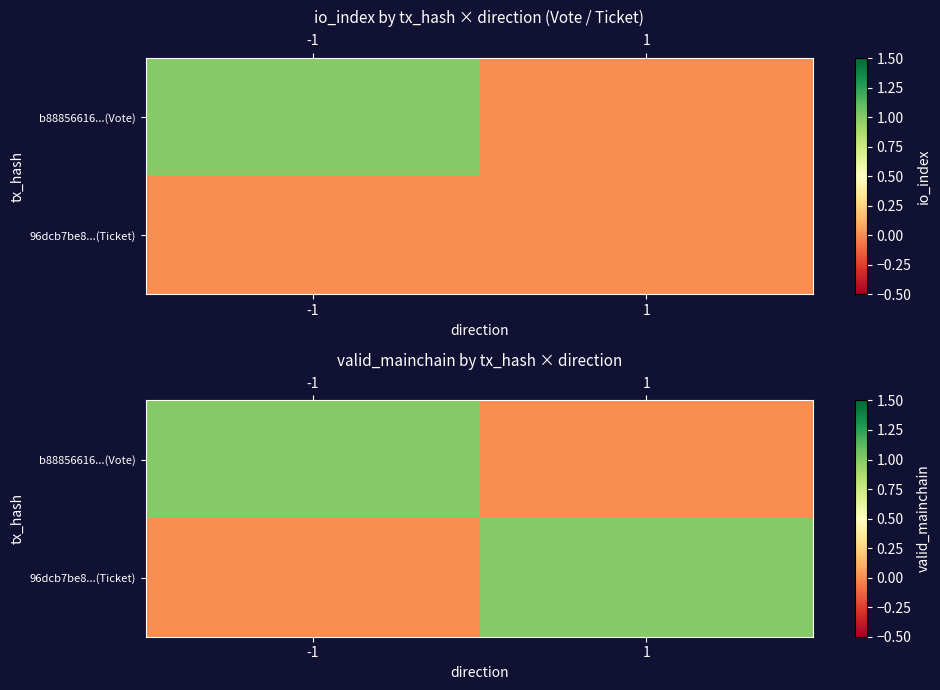

List the labels in order of 96dcb7be8...(Ticket) value, smallest first.

-1, 1